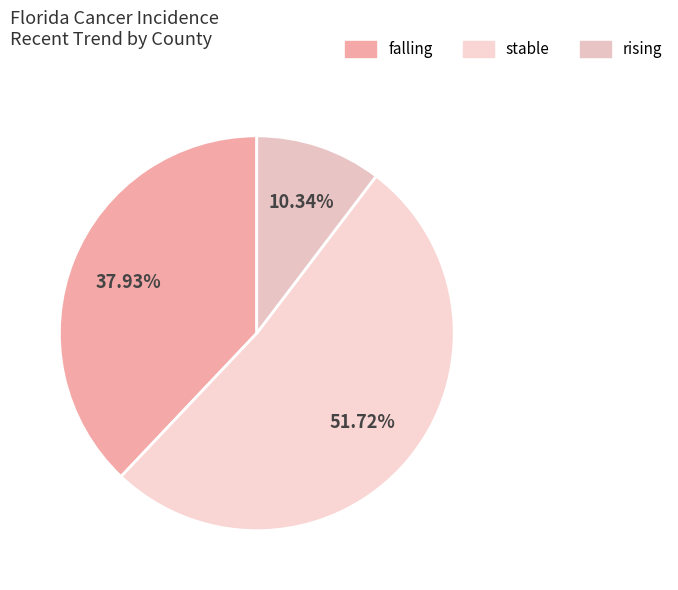

To the nearest percent, what is the combined percentage of falling and rising?

48%